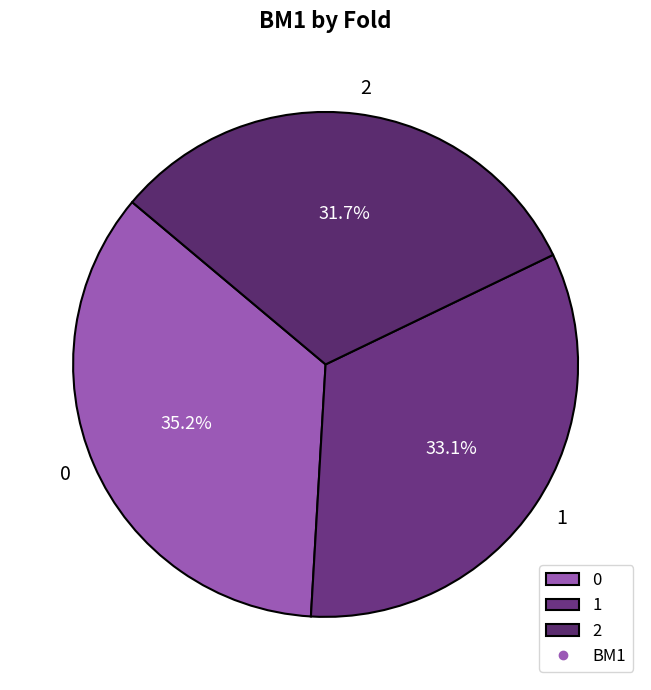

The 1 slice represents 33% of the pie. True or false?

True